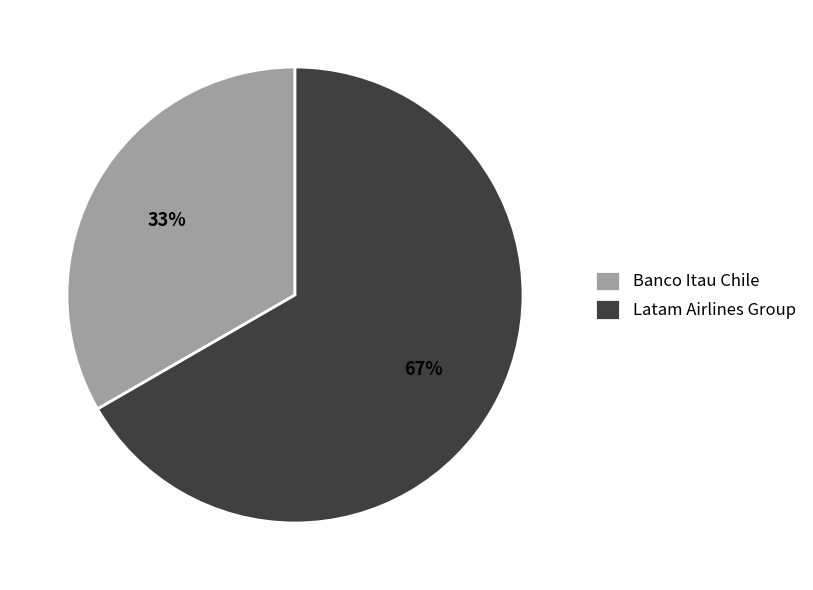

Rank the categories by value from lowest to highest.

Banco Itau Chile, Latam Airlines Group